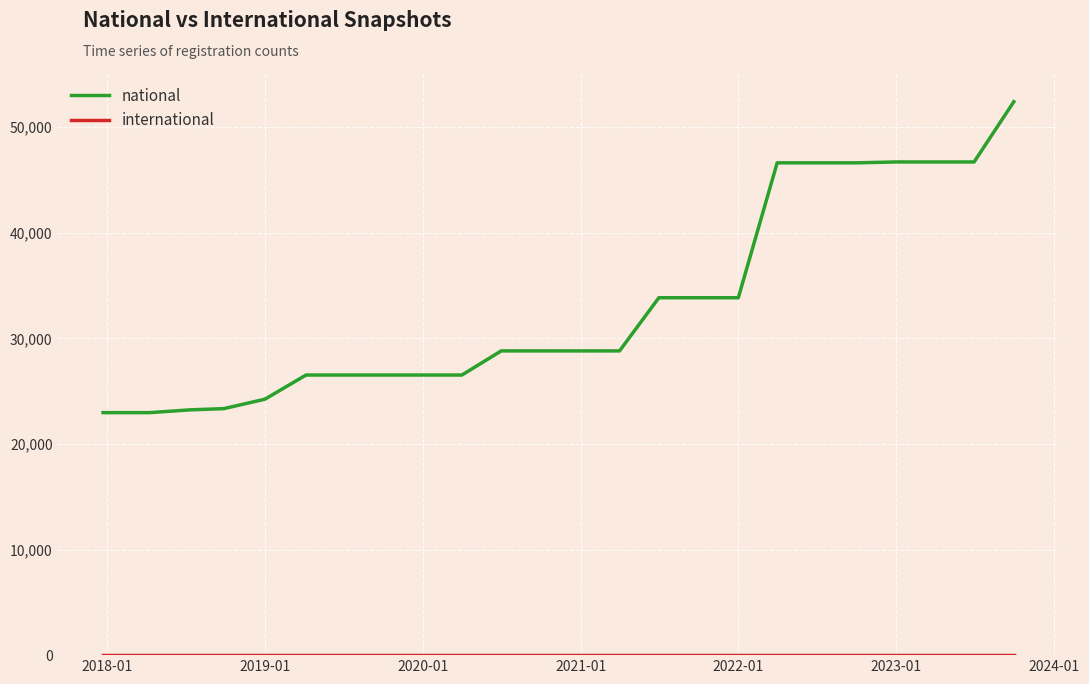

Does the chart have visible grid lines?

Yes